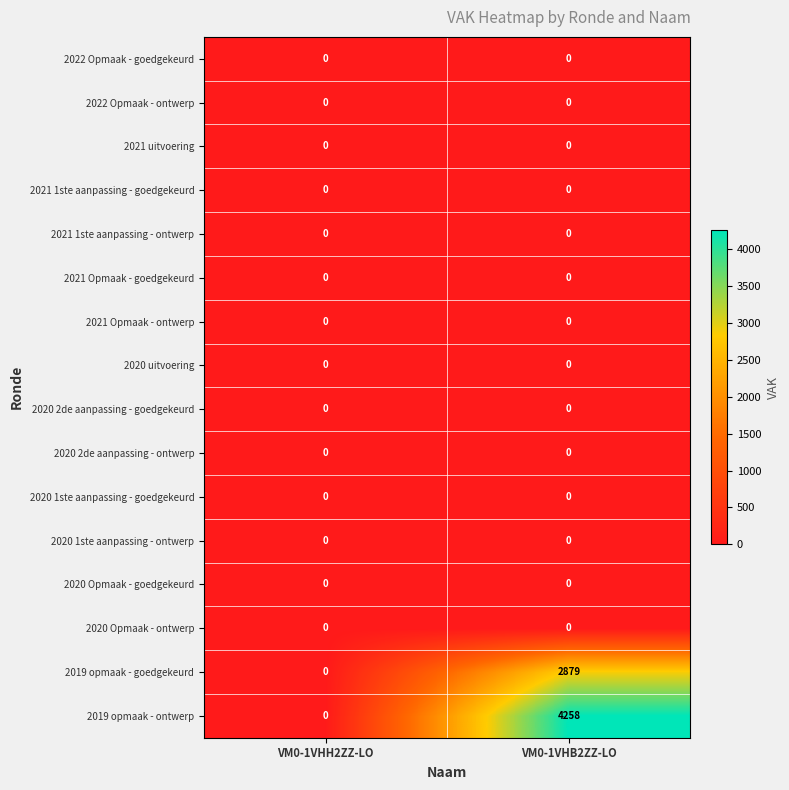

Is it true that 2019 opmaak - ontwerp equals 4258 at VM0-1VHB2ZZ-LO?

True